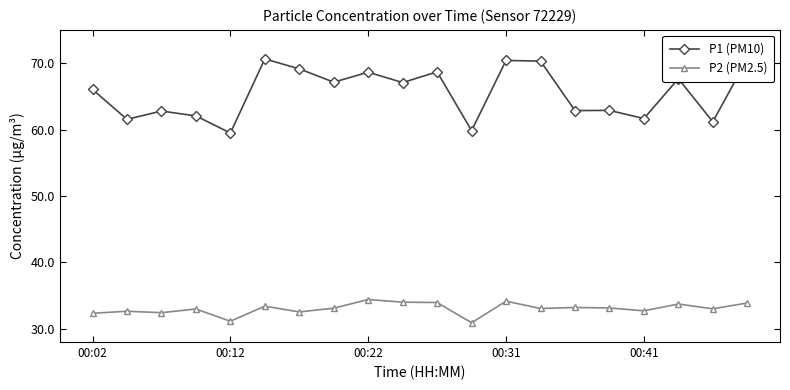

True or false: P2 (PM2.5) has more than 1 interior local peaks.

True